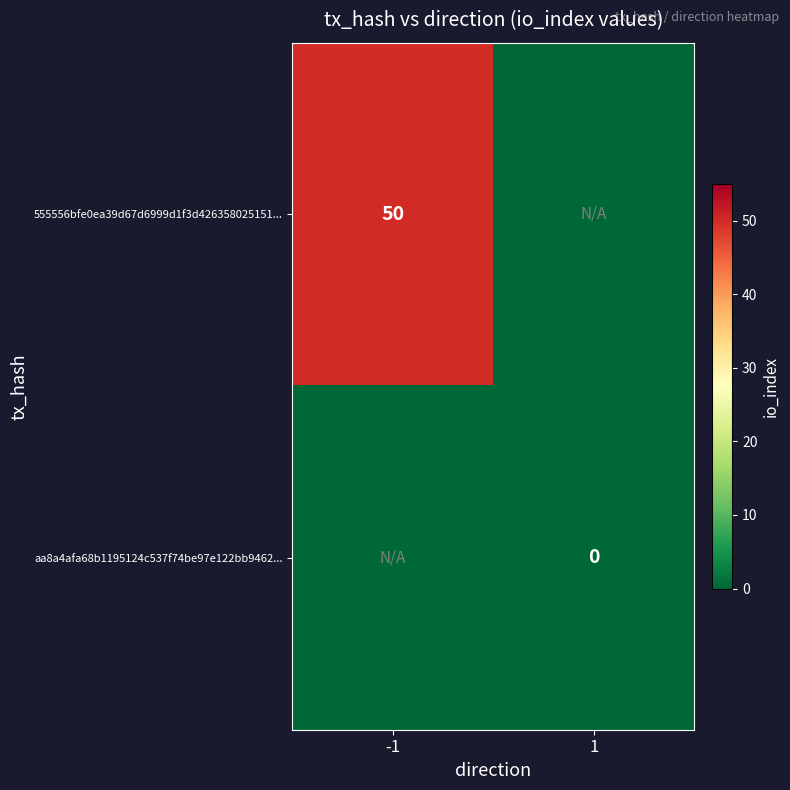

Is it true that 555556bfe0ea39d67d6999d1f3d426358025151... equals 50 at -1?

True